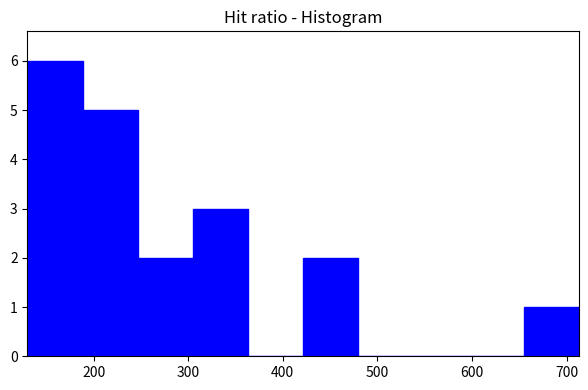

Which range on the x-axis has the tallest bar?

130 to 190